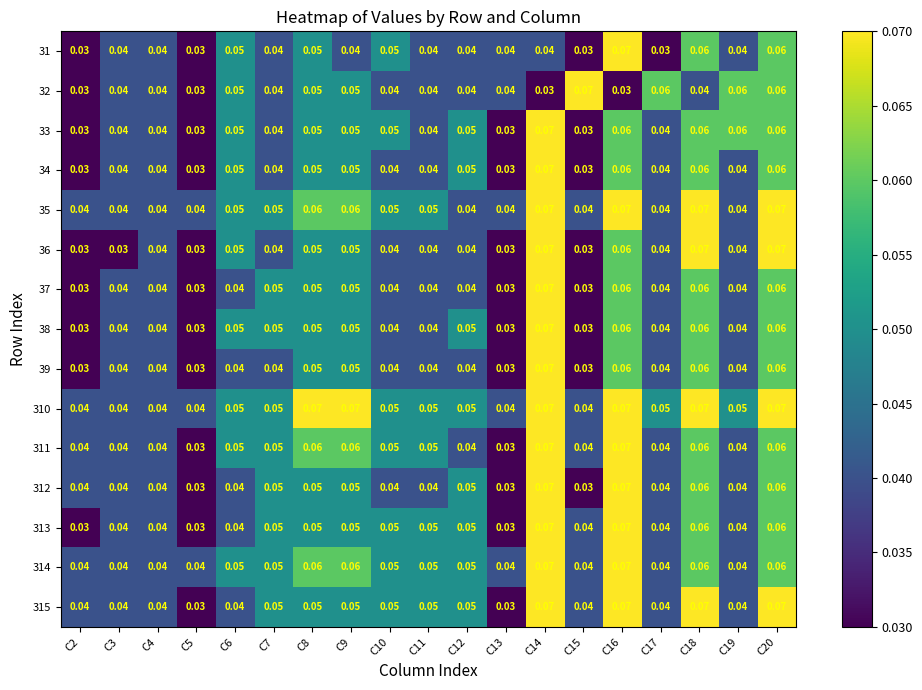

Count the number of data series in this chart.

15